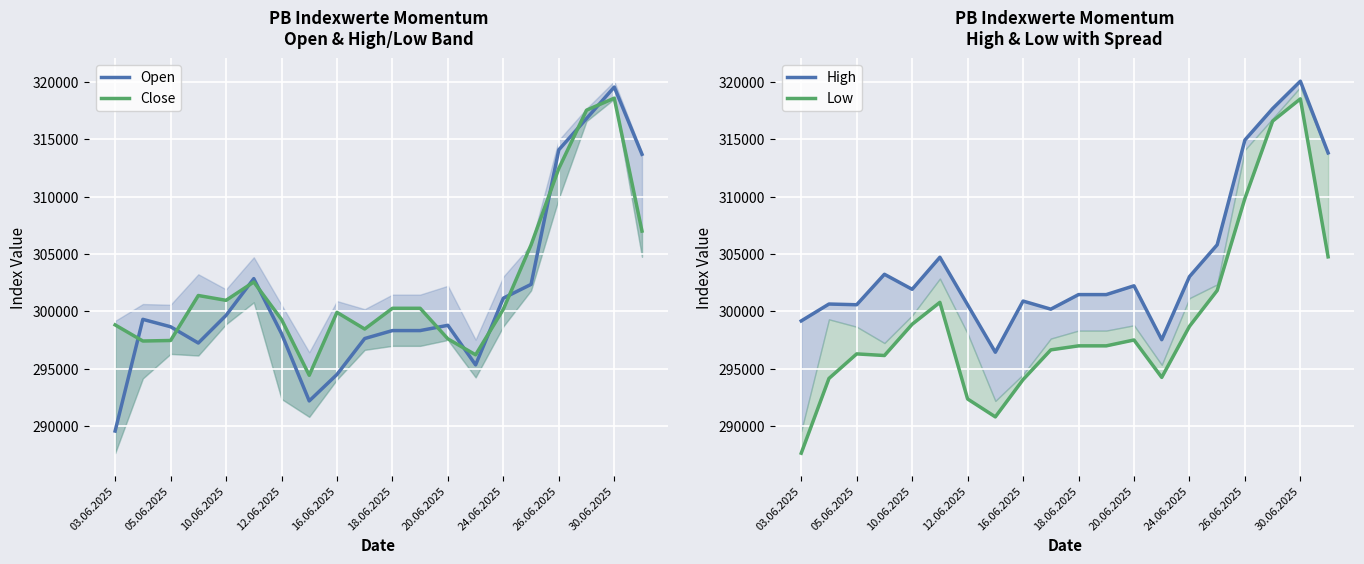

At which label does Open reach its peak?

30.06.2025